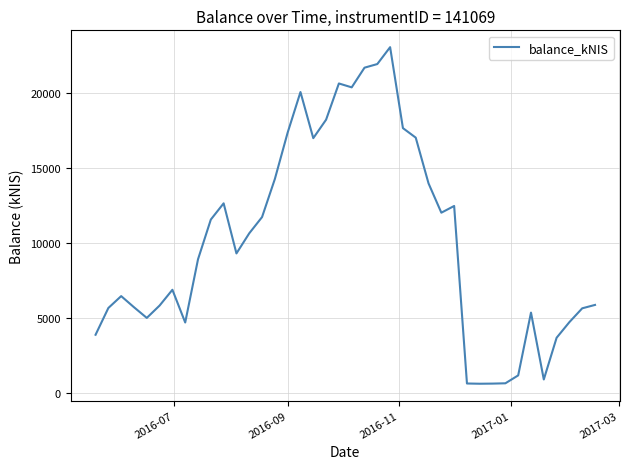

What is the difference between the maximum and minimum values?

22478.7